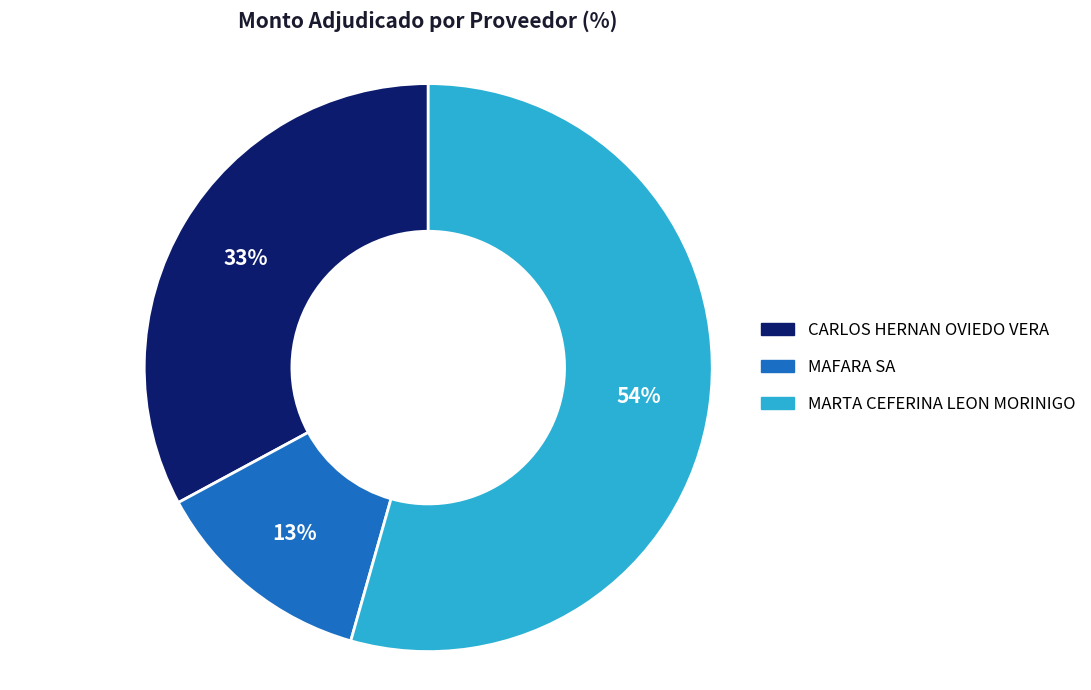

Approximately how many times larger is the value at CARLOS HERNAN OVIEDO VERA compared to MARTA CEFERINA LEON MORINIGO?

0.6